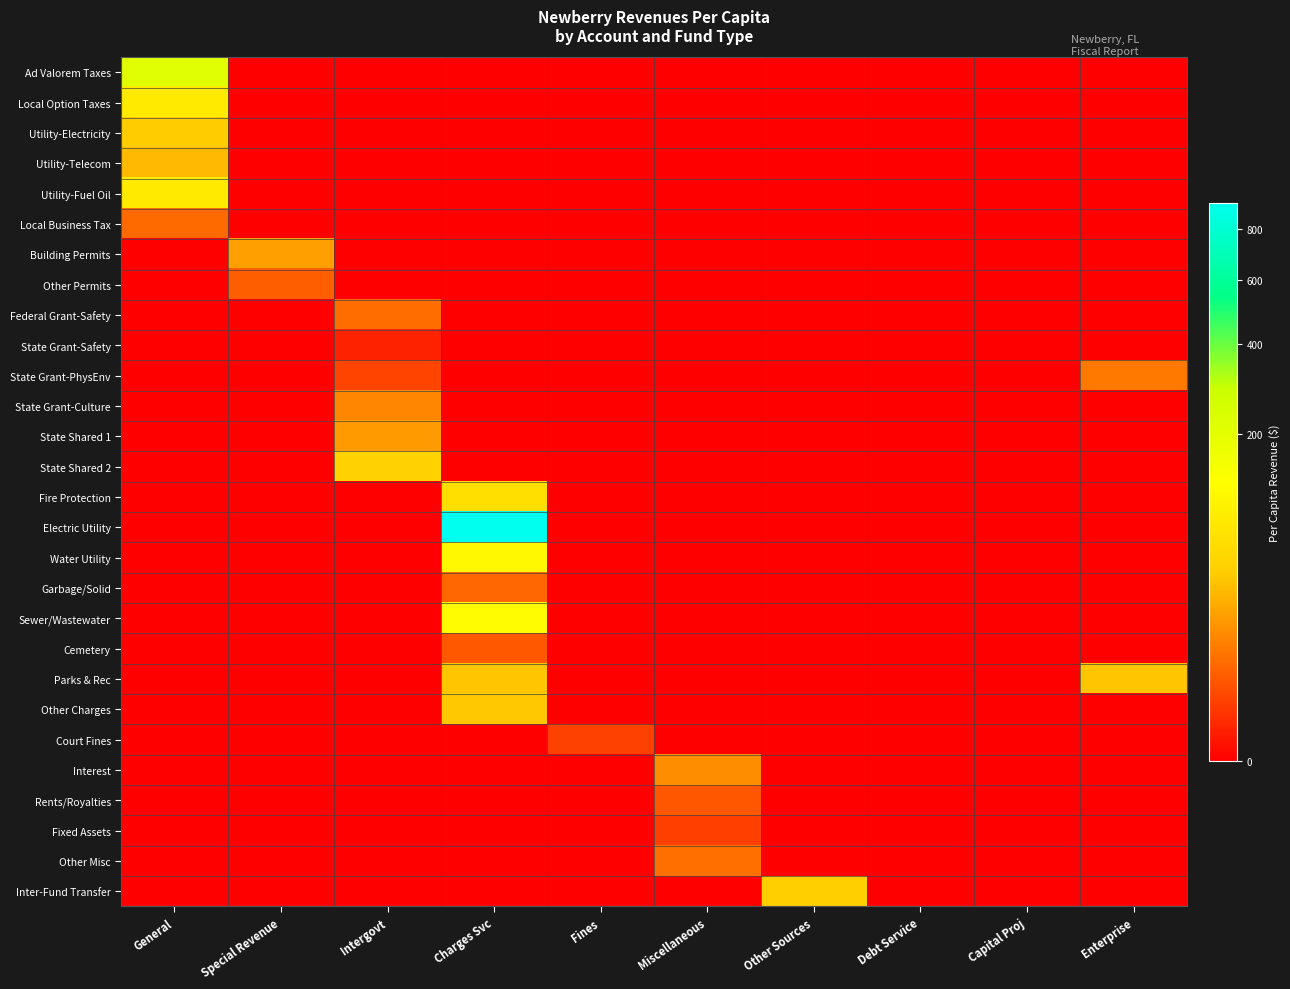

Reading left to right, list all the values displayed in this chart.

Ad Valorem Taxes: General=212.1	Special Revenue=0.0	Intergovt=0.0	Charges Svc=0.0	Fines=0.0	Miscellaneous=0.0	Other Sources=0.0	Debt Service=0.0	Capital Proj=0.0	Enterprise=0.0
Local Option Taxes: General=84.7	Special Revenue=0.0	Intergovt=0.0	Charges Svc=0.0	Fines=0.0	Miscellaneous=0.0	Other Sources=0.0	Debt Service=0.0	Capital Proj=0.0	Enterprise=0.0
Utility-Electricity: General=41.1	Special Revenue=0.0	Intergovt=0.0	Charges Svc=0.0	Fines=0.0	Miscellaneous=0.0	Other Sources=0.0	Debt Service=0.0	Capital Proj=0.0	Enterprise=0.0
Utility-Telecom: General=31.0	Special Revenue=0.0	Intergovt=0.0	Charges Svc=0.0	Fines=0.0	Miscellaneous=0.0	Other Sources=0.0	Debt Service=0.0	Capital Proj=0.0	Enterprise=0.0
Utility-Fuel Oil: General=85.4	Special Revenue=0.0	Intergovt=0.0	Charges Svc=0.0	Fines=0.0	Miscellaneous=0.0	Other Sources=0.0	Debt Service=0.0	Capital Proj=0.0	Enterprise=0.0
Local Business Tax: General=6.4	Special Revenue=0.0	Intergovt=0.0	Charges Svc=0.0	Fines=0.0	Miscellaneous=0.0	Other Sources=0.0	Debt Service=0.0	Capital Proj=0.0	Enterprise=0.0
Building Permits: General=0.0	Special Revenue=19.7	Intergovt=0.0	Charges Svc=0.0	Fines=0.0	Miscellaneous=0.0	Other Sources=0.0	Debt Service=0.0	Capital Proj=0.0	Enterprise=0.0
Other Permits: General=0.0	Special Revenue=4.4	Intergovt=0.0	Charges Svc=0.0	Fines=0.0	Miscellaneous=0.0	Other Sources=0.0	Debt Service=0.0	Capital Proj=0.0	Enterprise=0.0
Federal Grant-Safety: General=0.0	Special Revenue=0.0	Intergovt=6.7	Charges Svc=0.0	Fines=0.0	Miscellaneous=0.0	Other Sources=0.0	Debt Service=0.0	Capital Proj=0.0	Enterprise=0.0
State Grant-Safety: General=0.0	Special Revenue=0.0	Intergovt=0.3	Charges Svc=0.0	Fines=0.0	Miscellaneous=0.0	Other Sources=0.0	Debt Service=0.0	Capital Proj=0.0	Enterprise=0.0
State Grant-PhysEnv: General=0.0	Special Revenue=0.0	Intergovt=1.8	Charges Svc=0.0	Fines=0.0	Miscellaneous=0.0	Other Sources=0.0	Debt Service=0.0	Capital Proj=0.0	Enterprise=9.0
State Grant-Culture: General=0.0	Special Revenue=0.0	Intergovt=12.1	Charges Svc=0.0	Fines=0.0	Miscellaneous=0.0	Other Sources=0.0	Debt Service=0.0	Capital Proj=0.0	Enterprise=0.0
State Shared 1: General=0.0	Special Revenue=0.0	Intergovt=18.6	Charges Svc=0.0	Fines=0.0	Miscellaneous=0.0	Other Sources=0.0	Debt Service=0.0	Capital Proj=0.0	Enterprise=0.0
State Shared 2: General=0.0	Special Revenue=0.0	Intergovt=47.8	Charges Svc=0.0	Fines=0.0	Miscellaneous=0.0	Other Sources=0.0	Debt Service=0.0	Capital Proj=0.0	Enterprise=0.0
Fire Protection: General=0.0	Special Revenue=0.0	Intergovt=0.0	Charges Svc=66.3	Fines=0.0	Miscellaneous=0.0	Other Sources=0.0	Debt Service=0.0	Capital Proj=0.0	Enterprise=0.0
Electric Utility: General=0.0	Special Revenue=0.0	Intergovt=0.0	Charges Svc=920.2	Fines=0.0	Miscellaneous=0.0	Other Sources=0.0	Debt Service=0.0	Capital Proj=0.0	Enterprise=0.0
Water Utility: General=0.0	Special Revenue=0.0	Intergovt=0.0	Charges Svc=112.0	Fines=0.0	Miscellaneous=0.0	Other Sources=0.0	Debt Service=0.0	Capital Proj=0.0	Enterprise=0.0
Garbage/Solid: General=0.0	Special Revenue=0.0	Intergovt=0.0	Charges Svc=6.0	Fines=0.0	Miscellaneous=0.0	Other Sources=0.0	Debt Service=0.0	Capital Proj=0.0	Enterprise=0.0
Sewer/Wastewater: General=0.0	Special Revenue=0.0	Intergovt=0.0	Charges Svc=118.8	Fines=0.0	Miscellaneous=0.0	Other Sources=0.0	Debt Service=0.0	Capital Proj=0.0	Enterprise=0.0
Cemetery: General=0.0	Special Revenue=0.0	Intergovt=0.0	Charges Svc=3.7	Fines=0.0	Miscellaneous=0.0	Other Sources=0.0	Debt Service=0.0	Capital Proj=0.0	Enterprise=0.0
Parks & Rec: General=0.0	Special Revenue=0.0	Intergovt=0.0	Charges Svc=37.5	Fines=0.0	Miscellaneous=0.0	Other Sources=0.0	Debt Service=0.0	Capital Proj=0.0	Enterprise=37.5
Other Charges: General=0.0	Special Revenue=0.0	Intergovt=0.0	Charges Svc=37.7	Fines=0.0	Miscellaneous=0.0	Other Sources=0.0	Debt Service=0.0	Capital Proj=0.0	Enterprise=0.0
Court Fines: General=0.0	Special Revenue=0.0	Intergovt=0.0	Charges Svc=0.0	Fines=1.6	Miscellaneous=0.0	Other Sources=0.0	Debt Service=0.0	Capital Proj=0.0	Enterprise=0.0
Interest: General=0.0	Special Revenue=0.0	Intergovt=0.0	Charges Svc=0.0	Fines=0.0	Miscellaneous=14.2	Other Sources=0.0	Debt Service=0.0	Capital Proj=0.0	Enterprise=0.0
Rents/Royalties: General=0.0	Special Revenue=0.0	Intergovt=0.0	Charges Svc=0.0	Fines=0.0	Miscellaneous=3.4	Other Sources=0.0	Debt Service=0.0	Capital Proj=0.0	Enterprise=0.0
Fixed Assets: General=0.0	Special Revenue=0.0	Intergovt=0.0	Charges Svc=0.0	Fines=0.0	Miscellaneous=1.4	Other Sources=0.0	Debt Service=0.0	Capital Proj=0.0	Enterprise=0.0
Other Misc: General=0.0	Special Revenue=0.0	Intergovt=0.0	Charges Svc=0.0	Fines=0.0	Miscellaneous=7.0	Other Sources=0.0	Debt Service=0.0	Capital Proj=0.0	Enterprise=0.0
Inter-Fund Transfer: General=0.0	Special Revenue=0.0	Intergovt=0.0	Charges Svc=0.0	Fines=0.0	Miscellaneous=0.0	Other Sources=45.3	Debt Service=0.0	Capital Proj=0.0	Enterprise=0.0